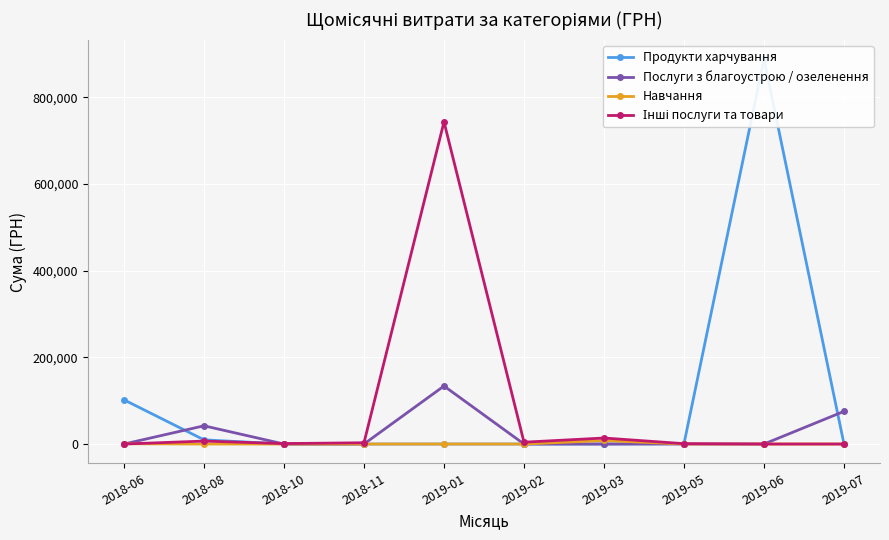

At which category does the chart reach its minimum across all series?

2018-10